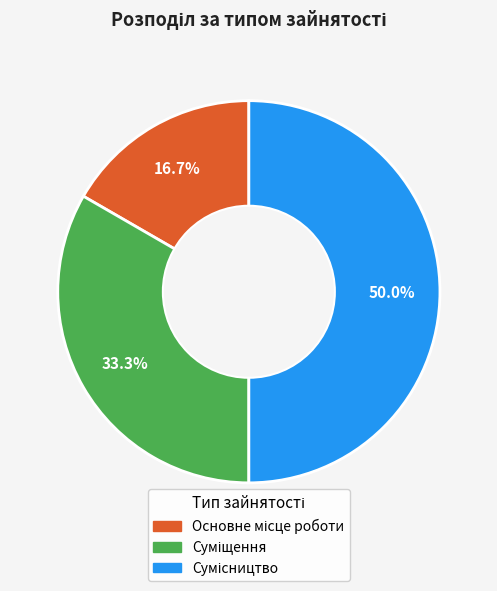

Combined, do Сумісництво and Суміщення account for over 50%?

Yes